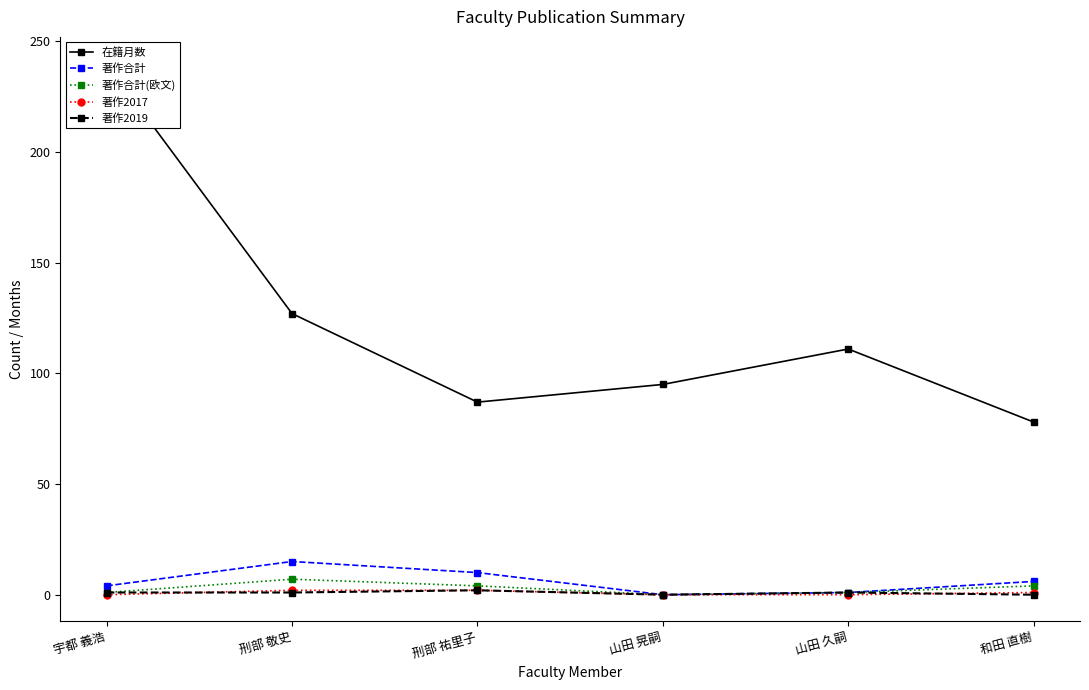

How many interior local valleys does the 著作合計 series have?

1